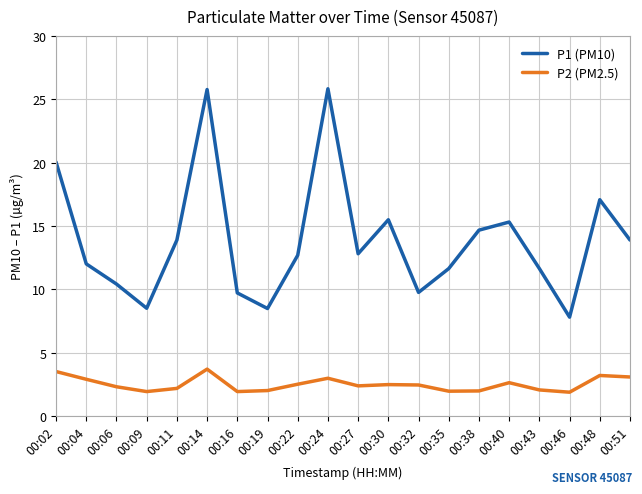

What is the difference between the maximum and second lowest values in the P1 (PM10) series?

17.3